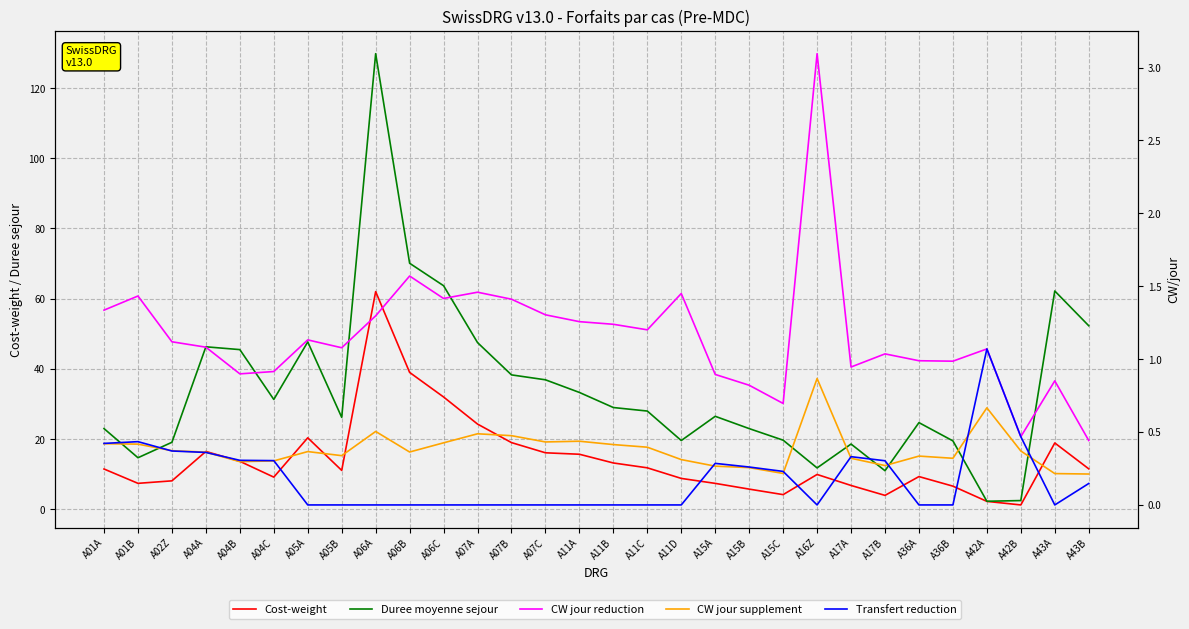

How many data points in CW jour reduction are less than 1?

11